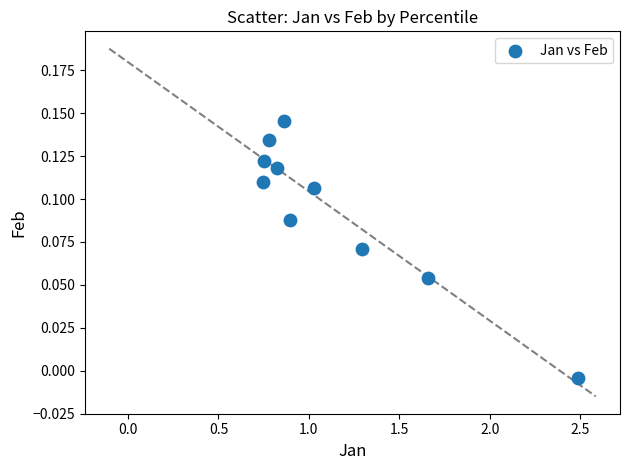

What is the range of X values (max minus min)?

1.7